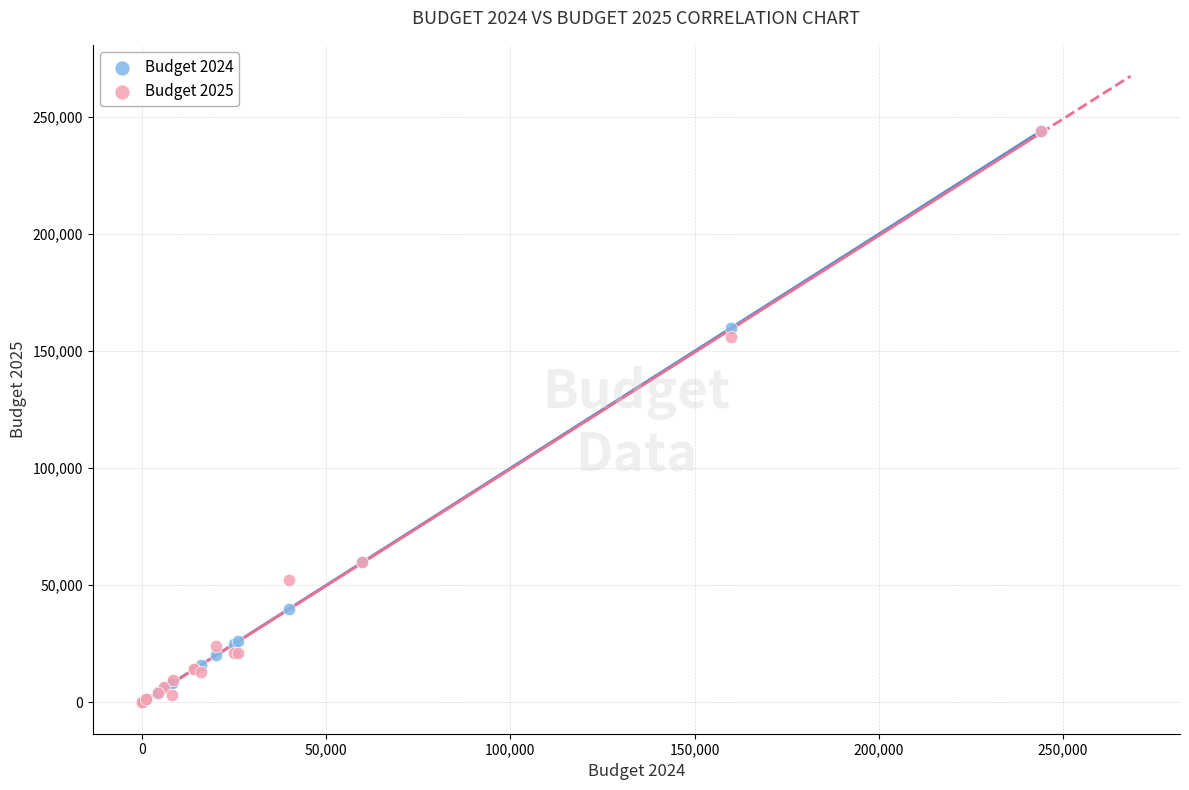

Across all series, what Y value is closest to 122000?

156200